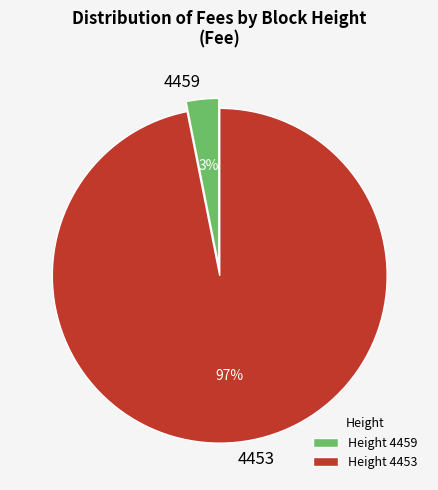

To the nearest percent, what is the difference between the largest and smallest slice percentages?

94%